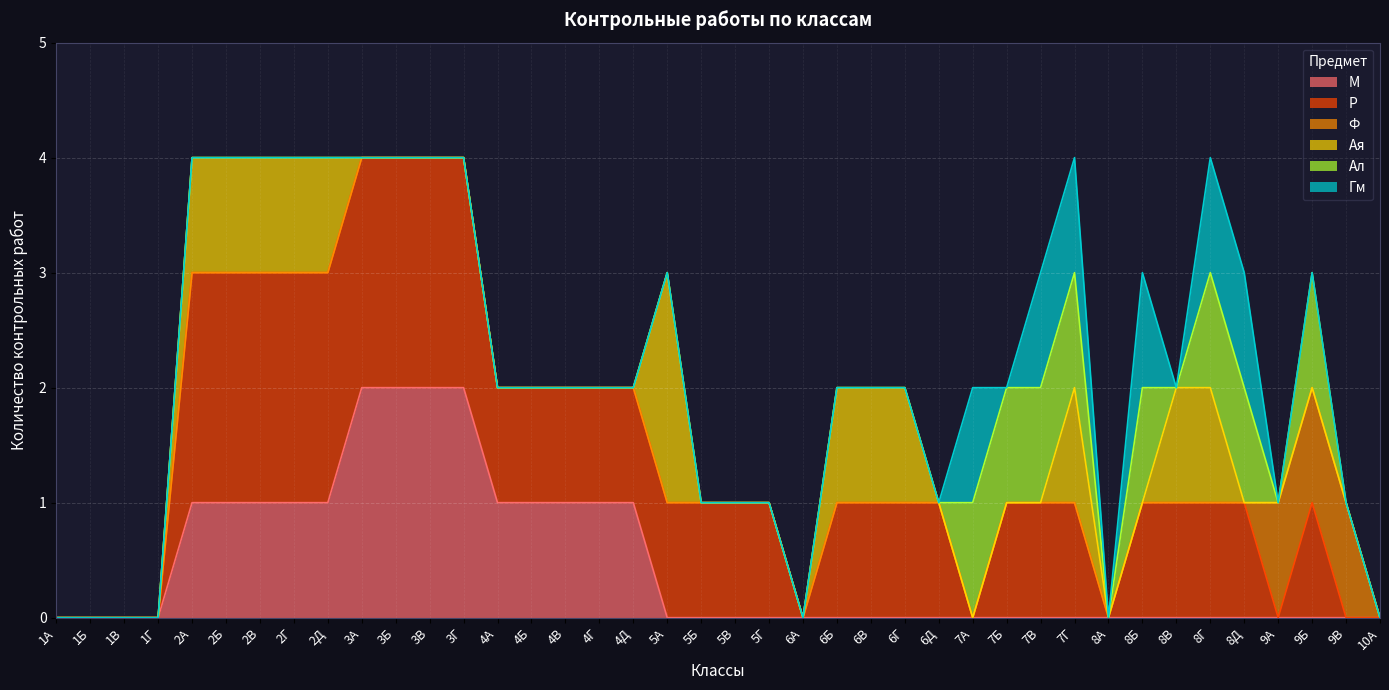

How many values in Ф are above zero?

3